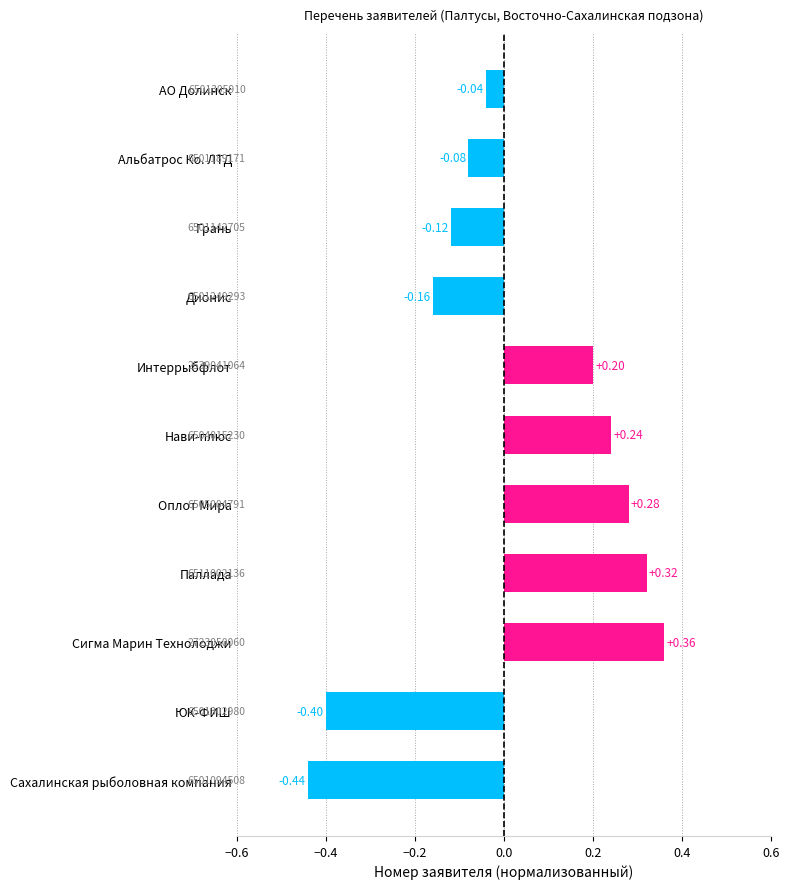

How many negative values are there?

6